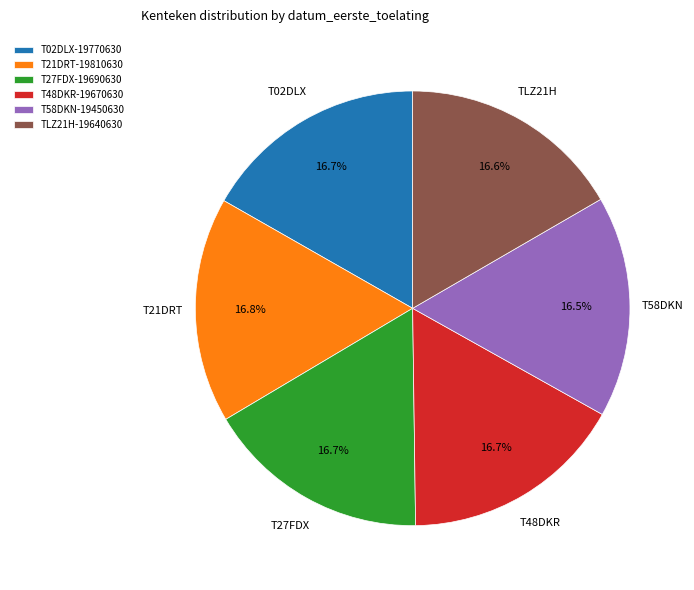

Does T21DRT represent more than half of the total?

No